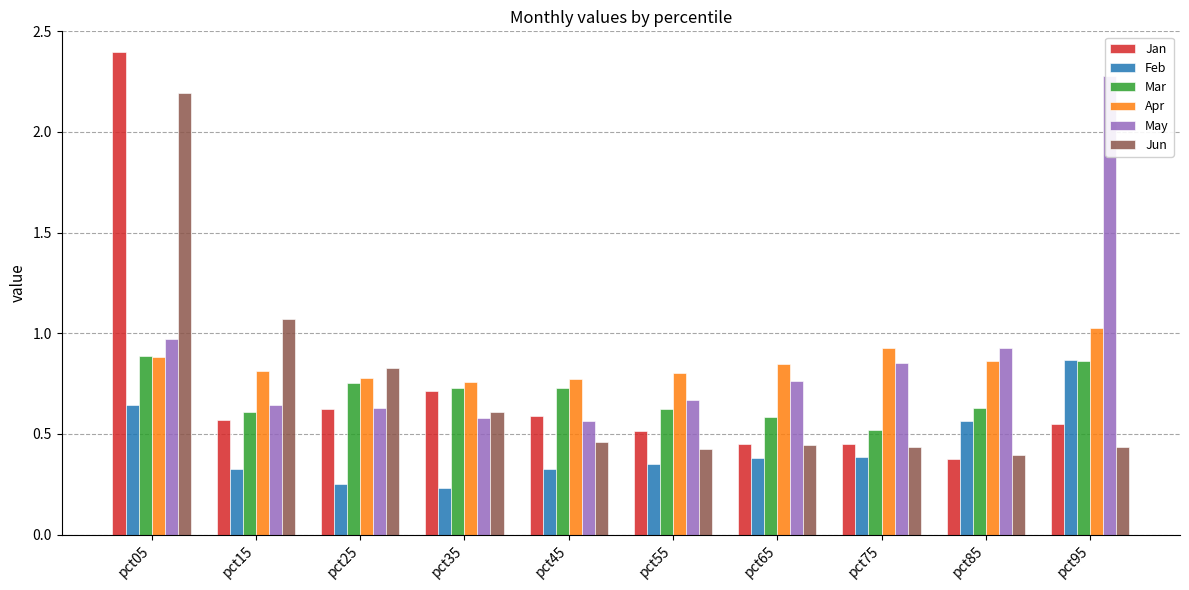

What is the spread (max minus min) of values at pct15?

0.7